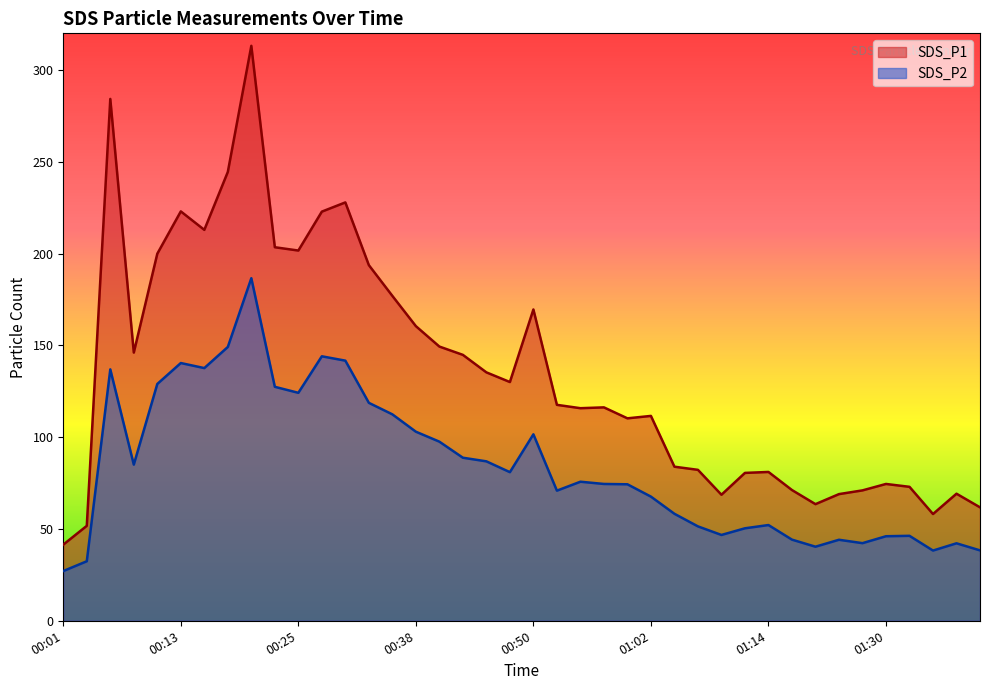

What is the lowest value of the SDS_P2 series?

27.1